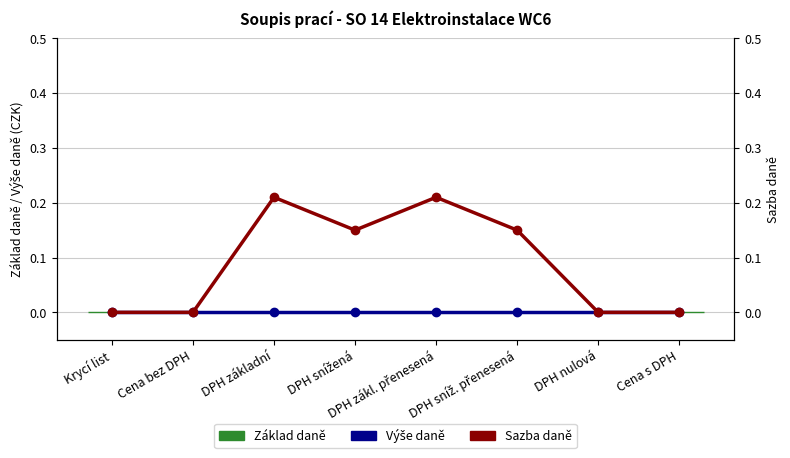

Where is Základ daně nearest to the value 0?

Krycí list